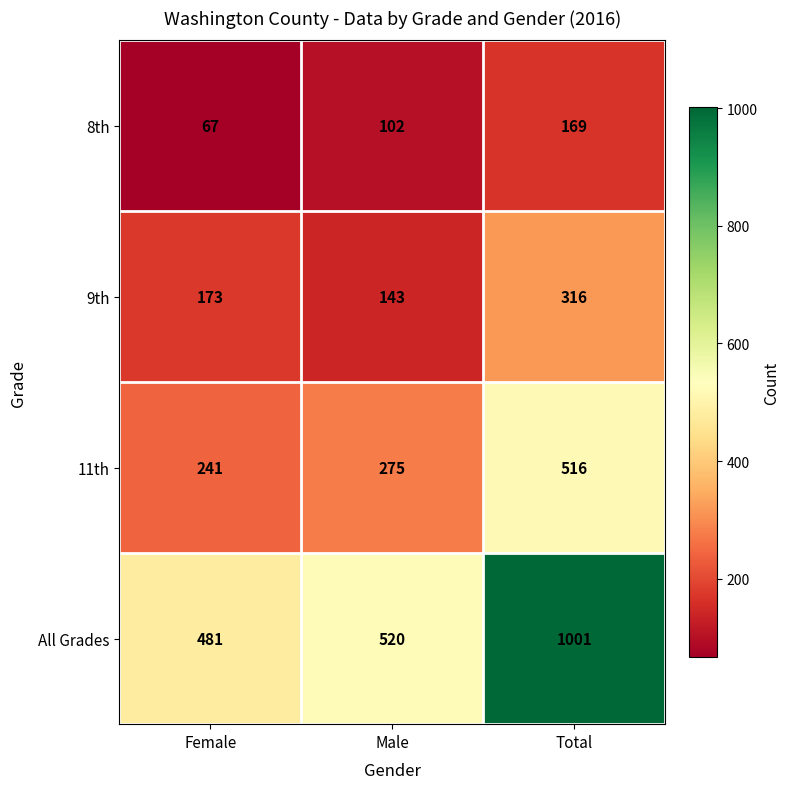

What is the highest value of the 11th series?

516